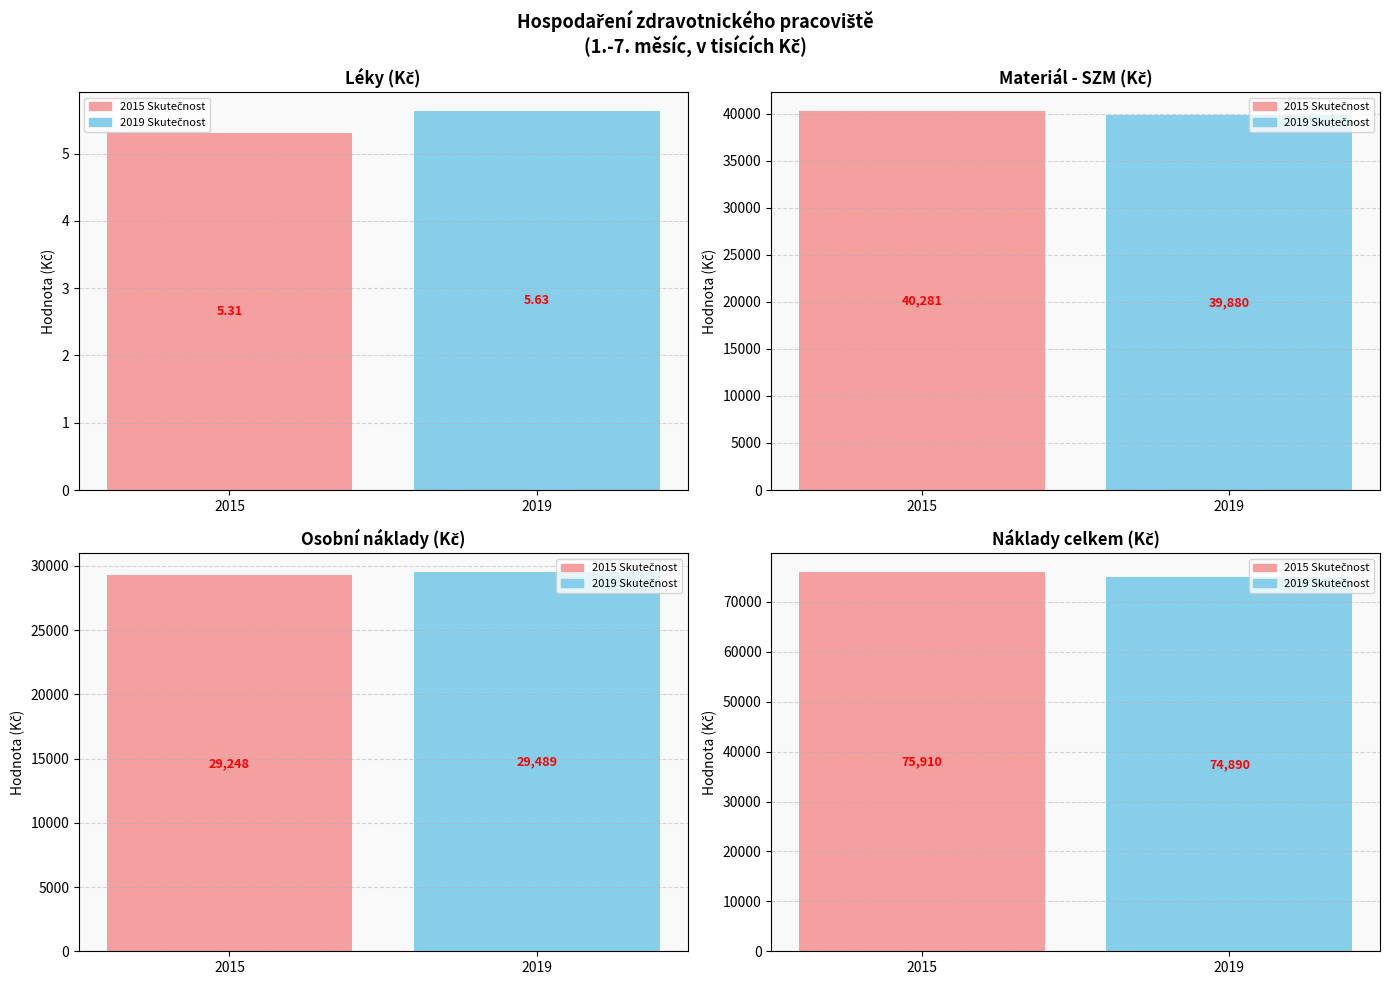

The 2015 Skutečnost series shows 47491.3 at Náklady celkem. True or false?

False